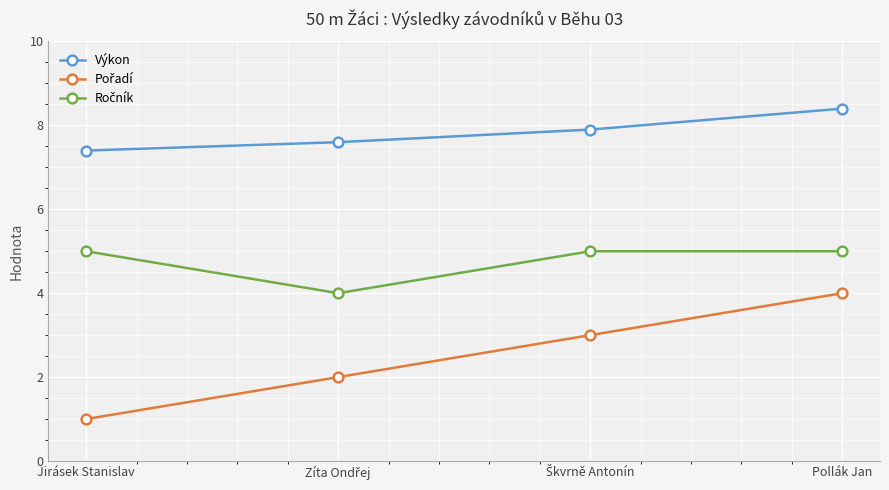

Does the chart display data point markers on the line(s)?

Yes